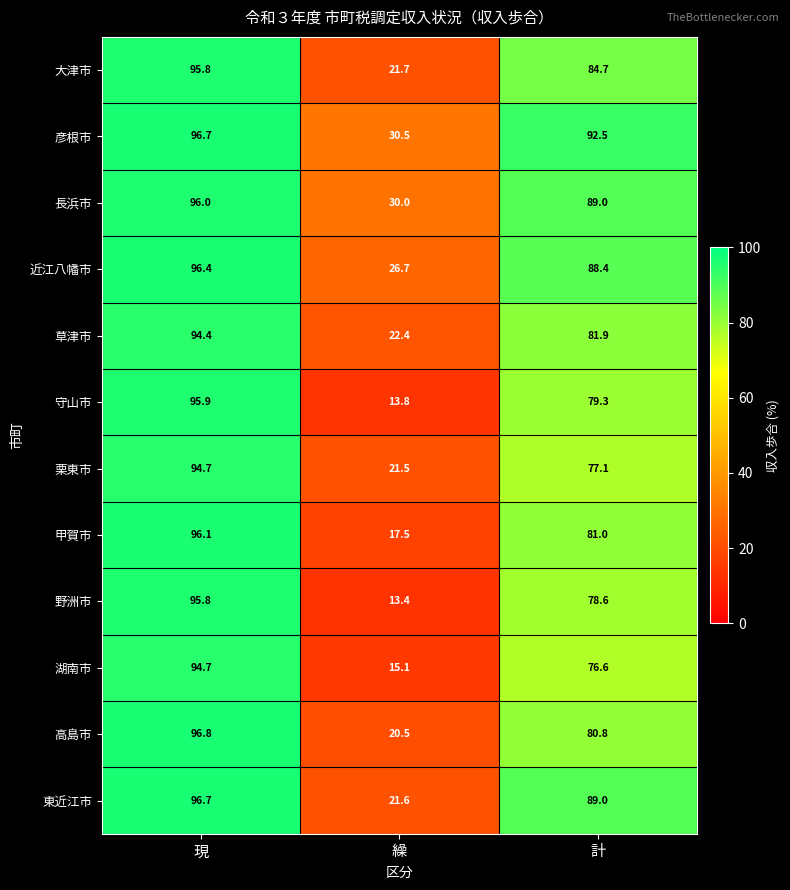

At 繰, list the series in order from smallest to largest.

野洲市, 守山市, 湖南市, 甲賀市, 高島市, 栗東市, 東近江市, 大津市, 草津市, 近江八幡市, 長浜市, 彦根市